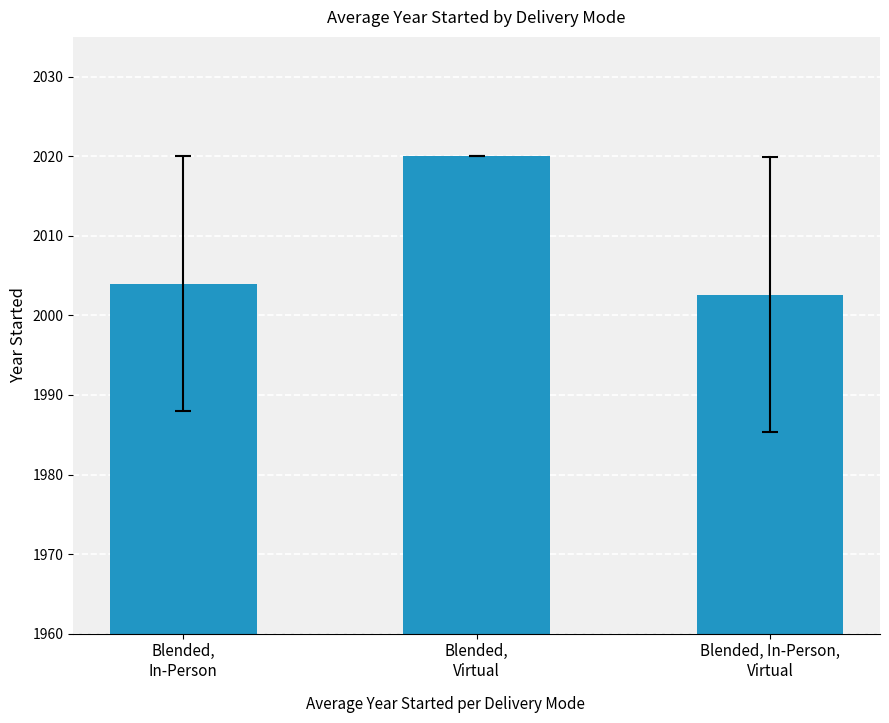

What is the label of the 2nd bar from the left?

Blended,
Virtual